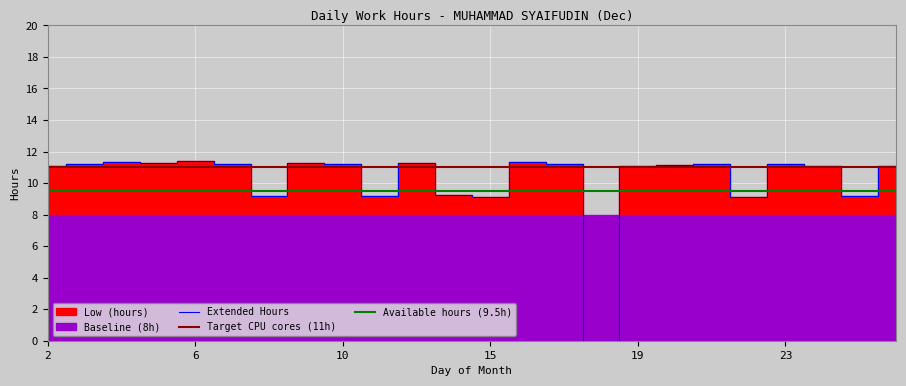

Which series changed the most between 16 and 22?

Low (hours)